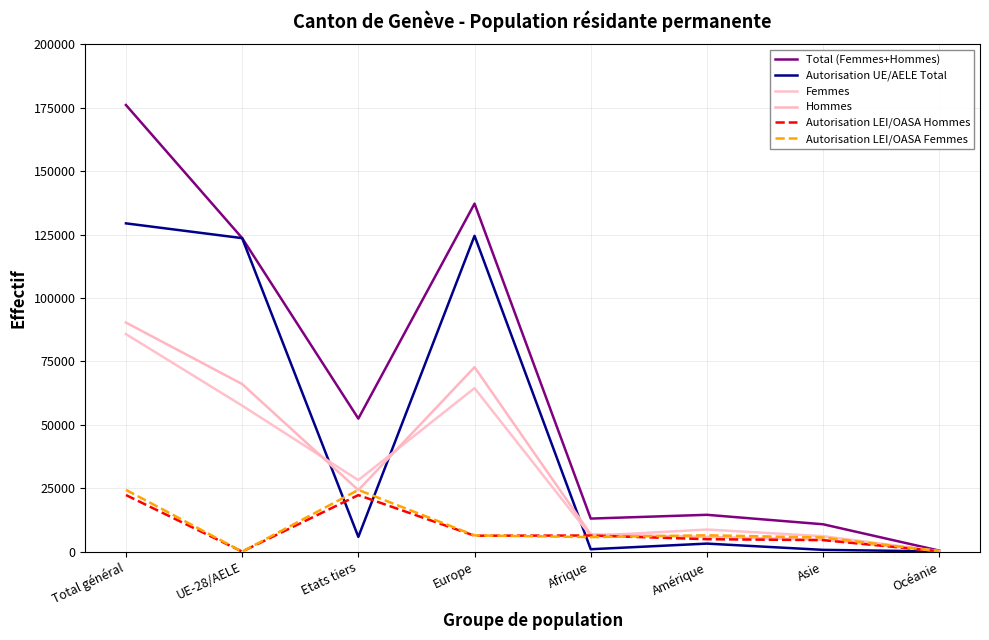

Where do Hommes and Autorisation UE/AELE Total first cross each other?

UE-28/AELE and Etats tiers